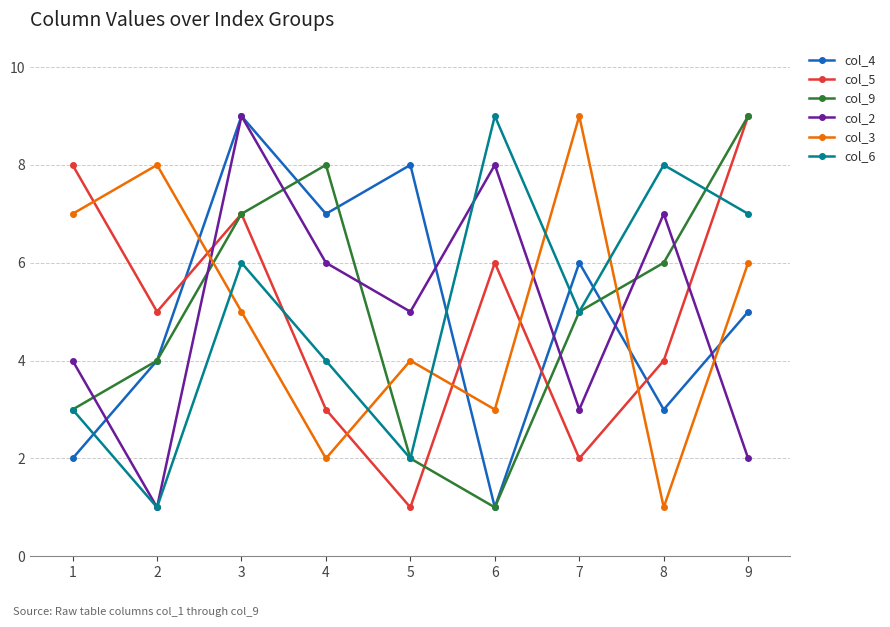

What are all the series names shown in the legend?

col_4, col_5, col_9, col_2, col_3, col_6